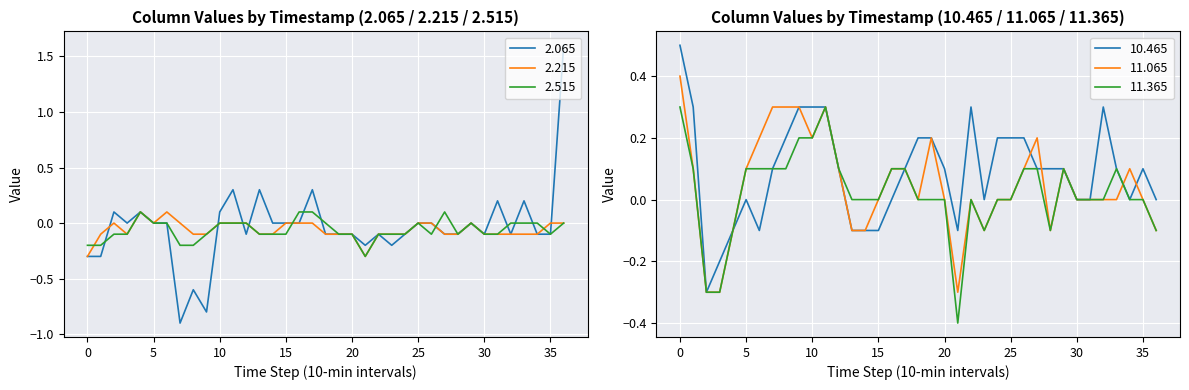

Is it true that 2.065 equals -0.3 at 0?

True